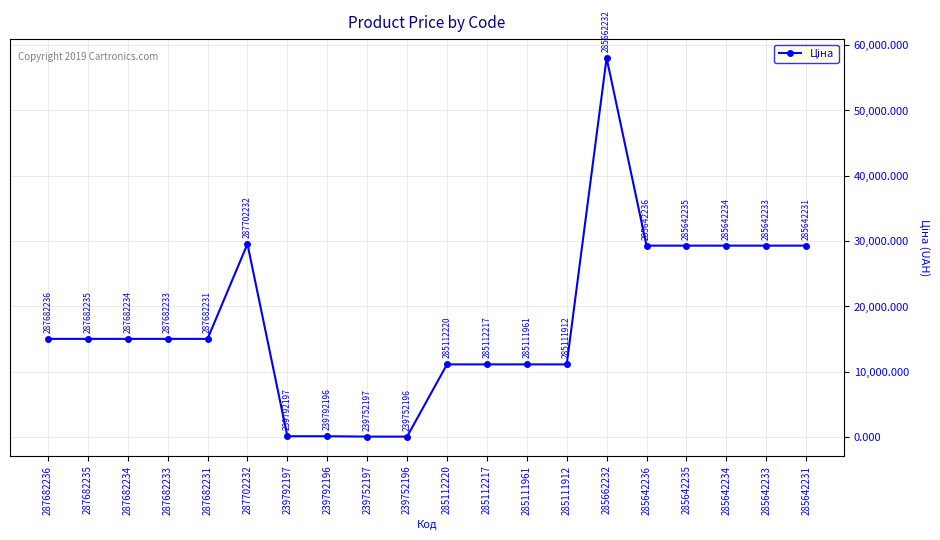

What is the minimum value shown in the chart?

56.7